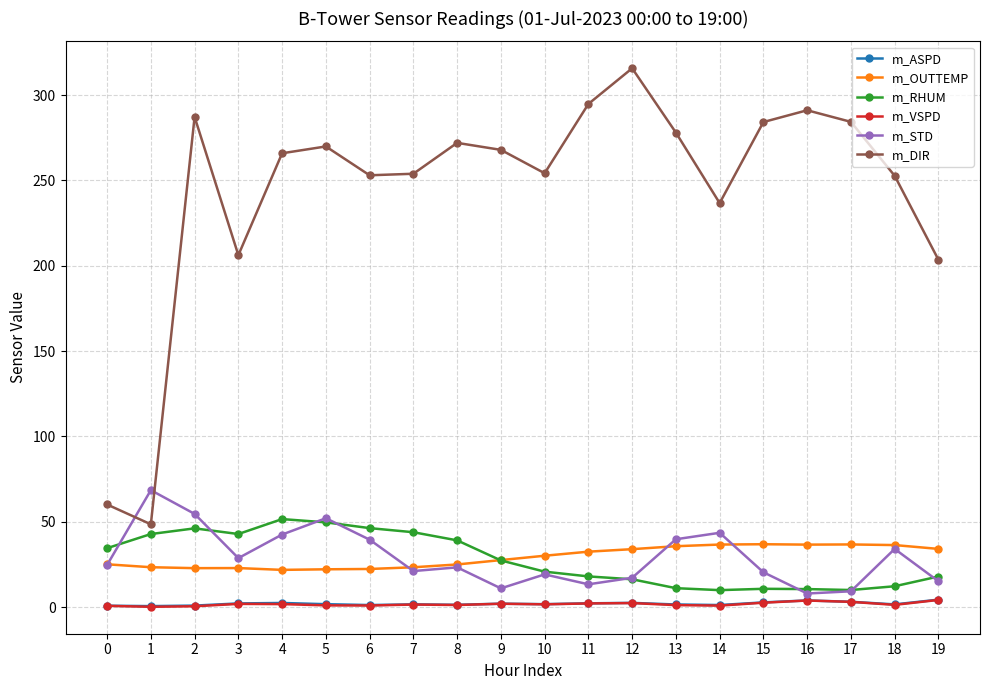

Where is the first local minimum for m_DIR?

1